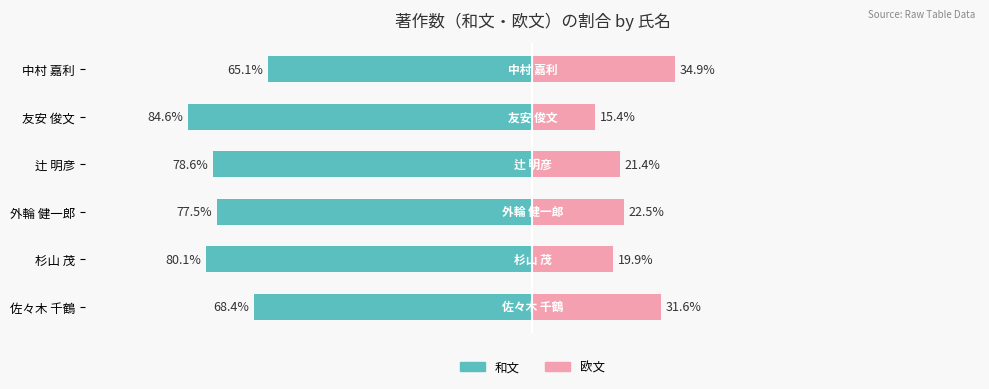

What is the average value of the 欧文（欧文） series?

24.3